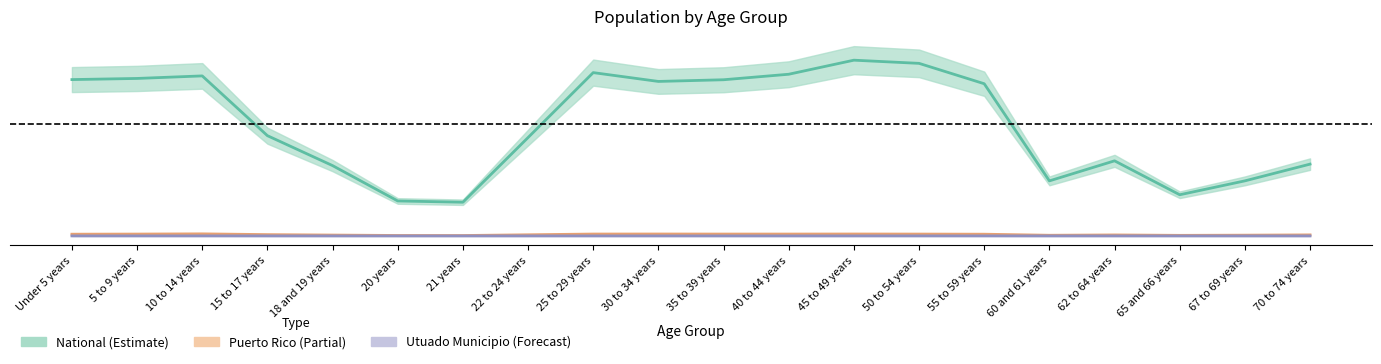

True or false: National and Utuado Municipio cross at least once.

False